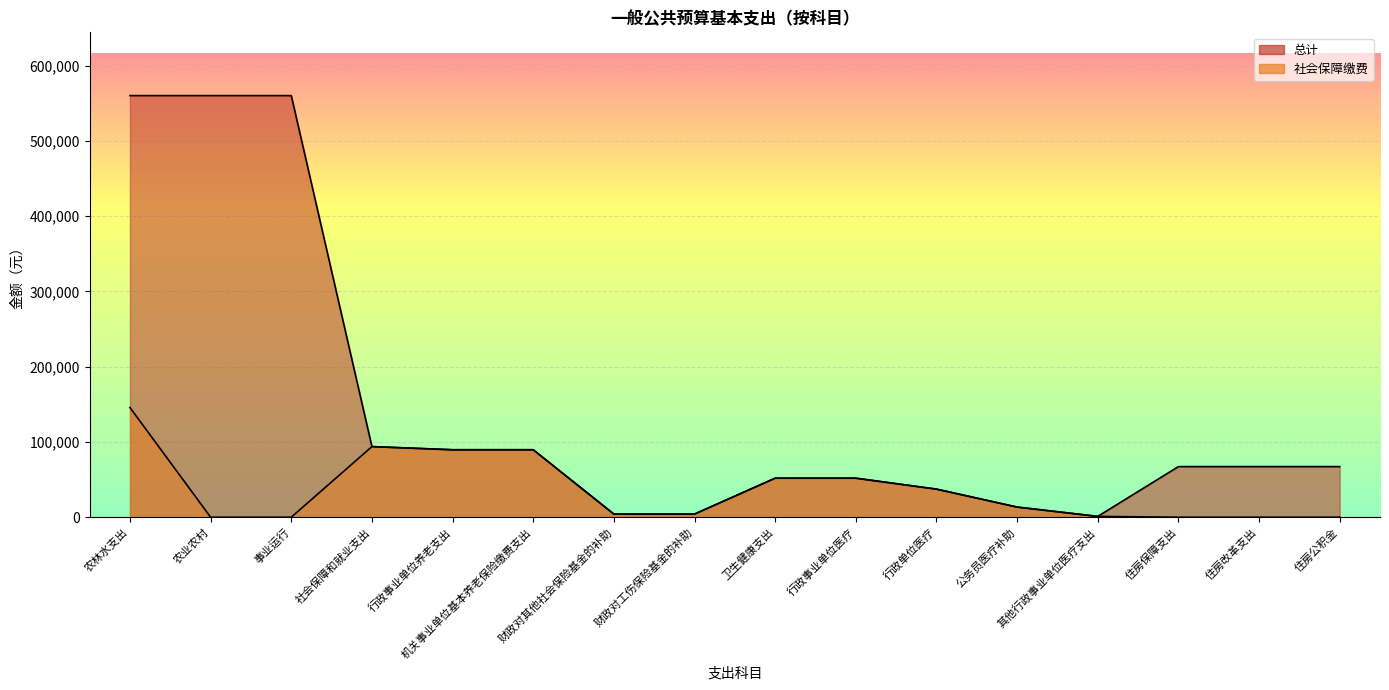

Does the chart display data point markers on the line(s)?

No